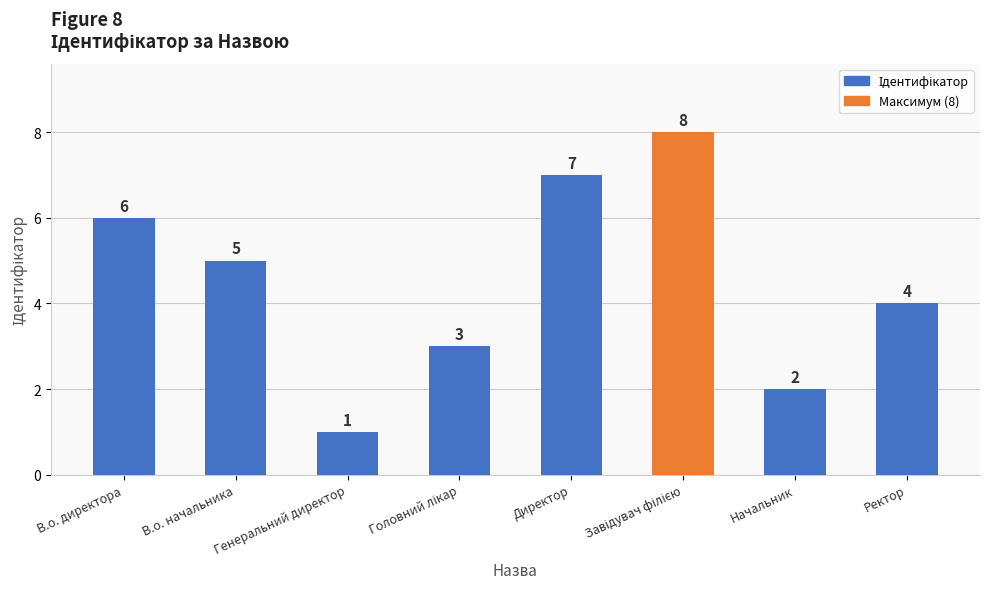

What is the label of the 8th bar from the left?

Ректор